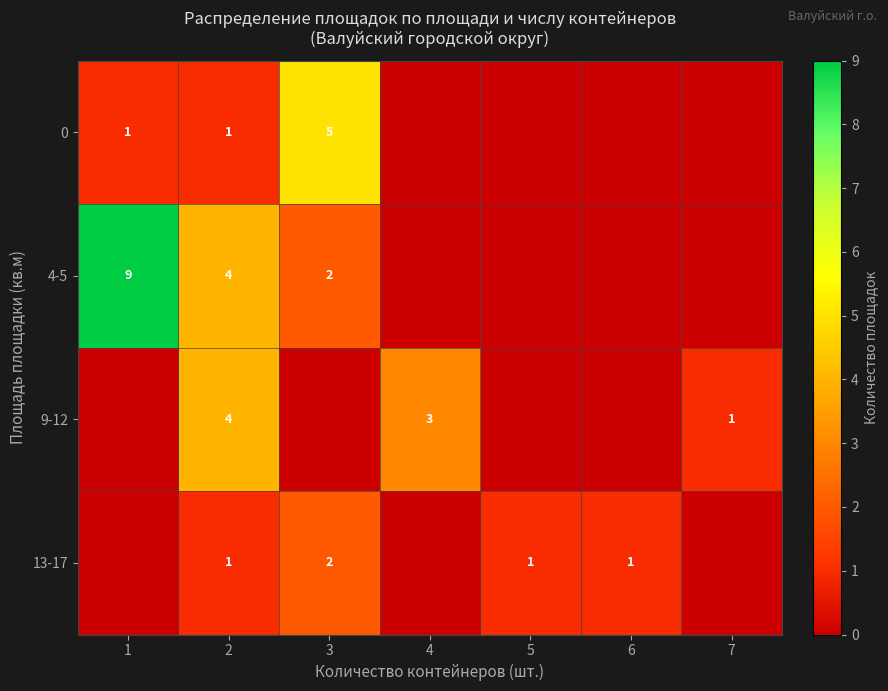

True or false: 13-17 has a value of 1 at 5.

True